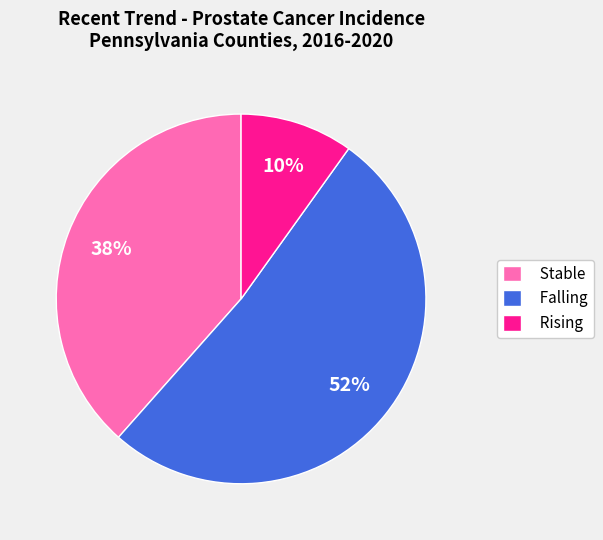

Combined, do Stable and Rising account for over 50%?

No